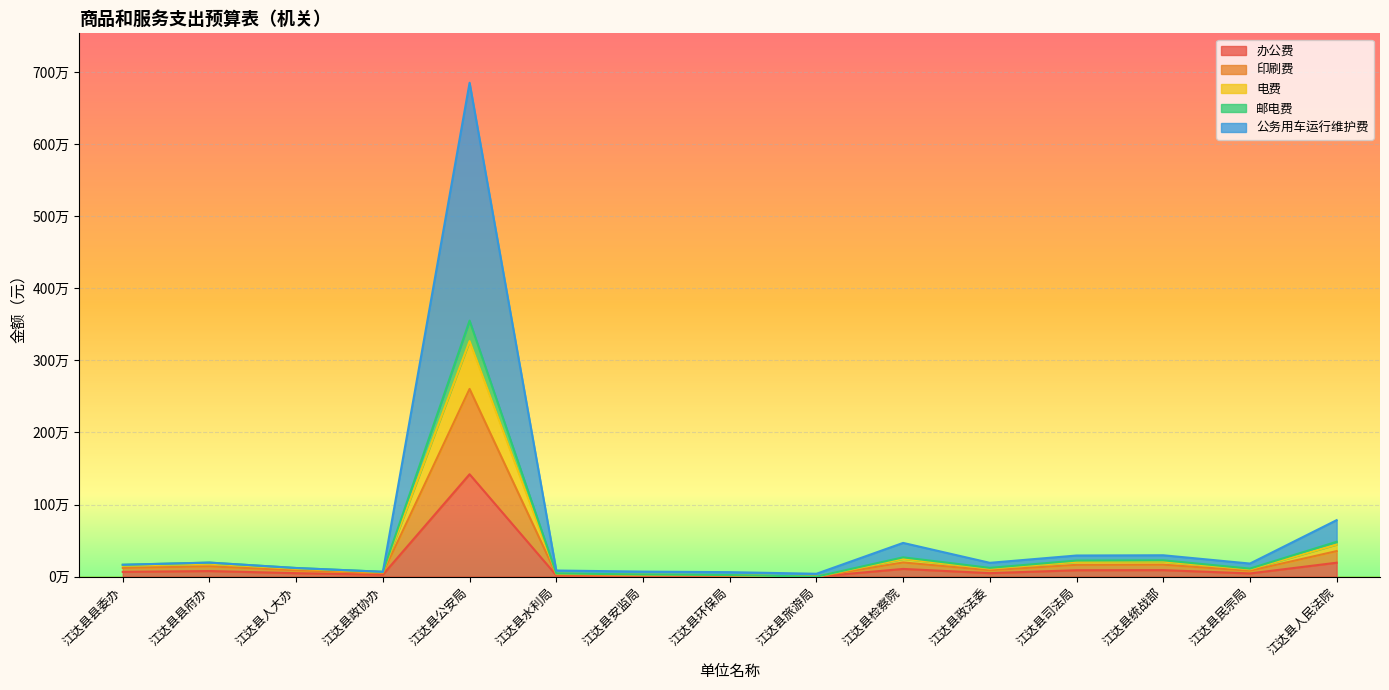

What are all the series names shown in the legend?

办公费, 印刷费, 电费, 邮电费, 公务用车运行维护费